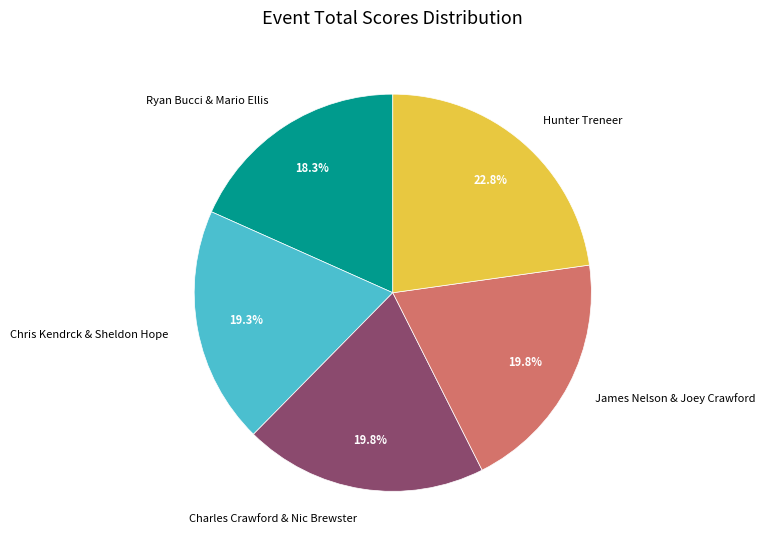

To the nearest percent, what portion does Charles Crawford & Nic Brewster represent?

20%